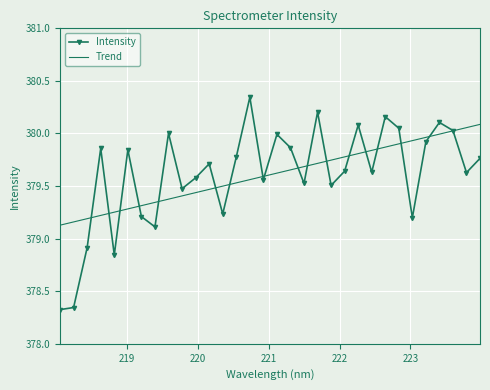

Which series has the widest spread of values?

Intensity